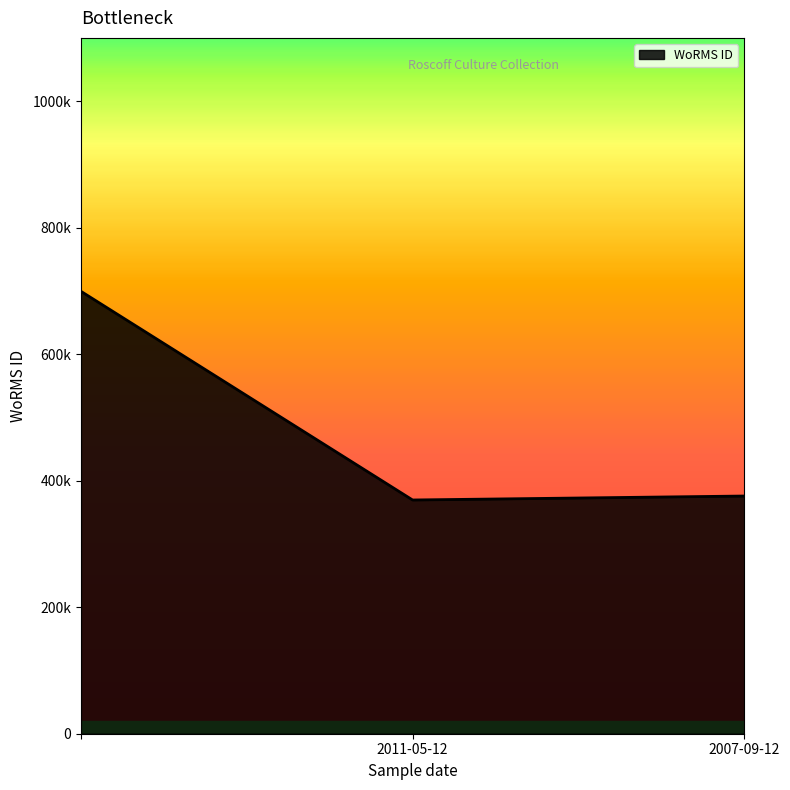

Which category has the lowest value across all series?

2011-05-12